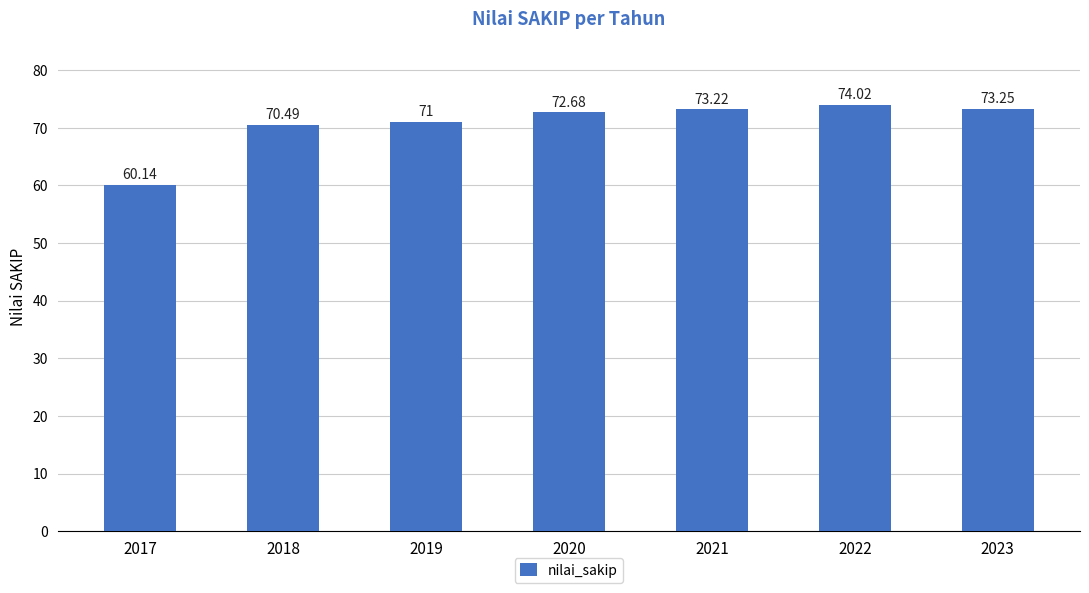

List the labels in order of value, smallest first.

2017, 2018, 2019, 2020, 2021, 2023, 2022